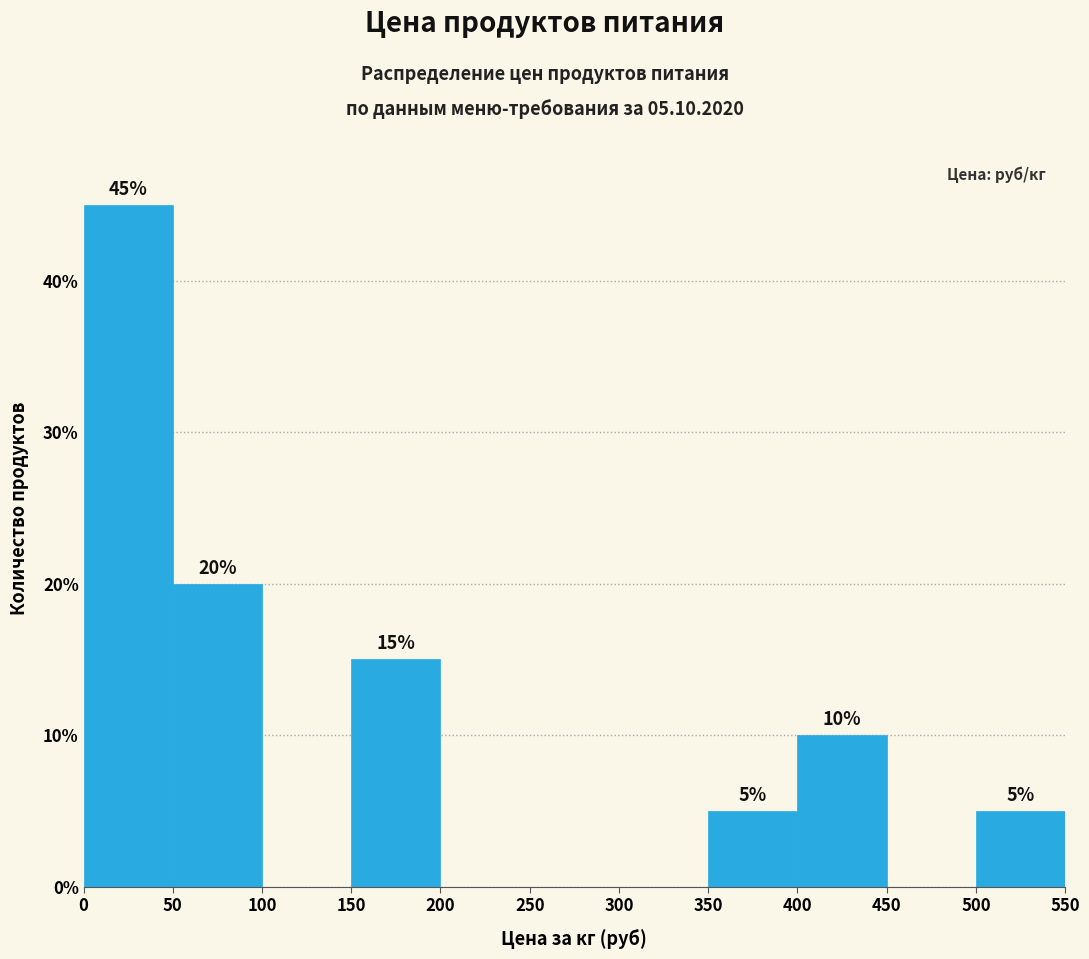

Over which range of the x-axis is the bar tallest?

0 to 50